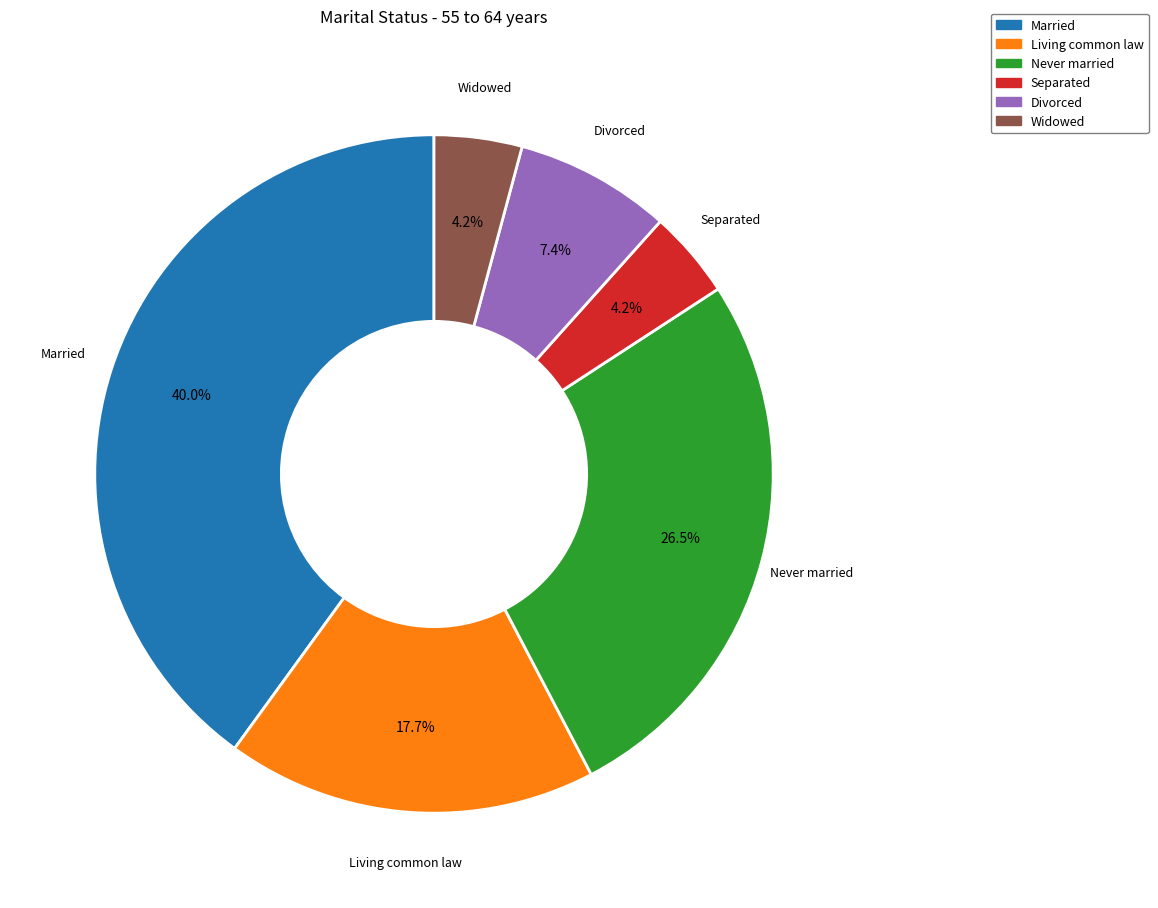

What percentage do Married and Separated together represent?

44.2%